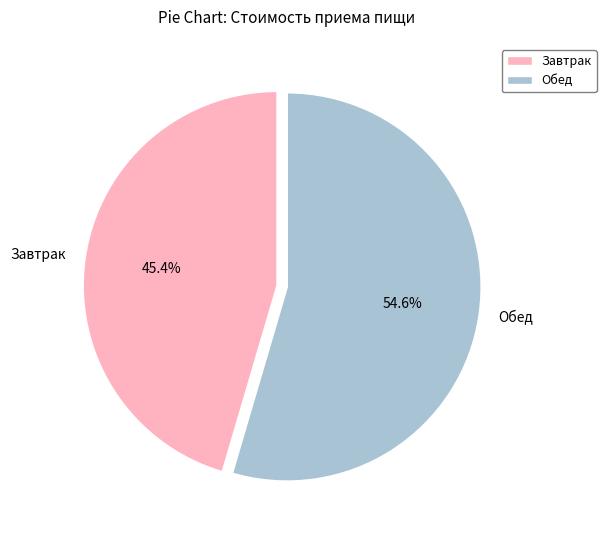

Which category has the biggest portion of the pie?

Обед